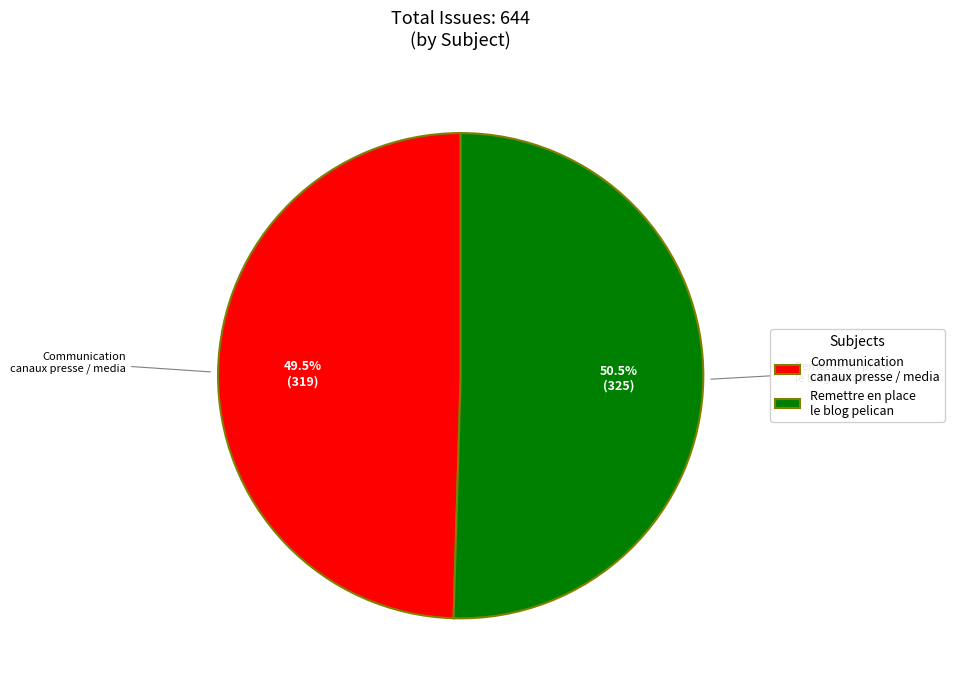

Between Remettre en place le blog pelican and Communication canaux presse / media, which is larger?

Remettre en place le blog pelican